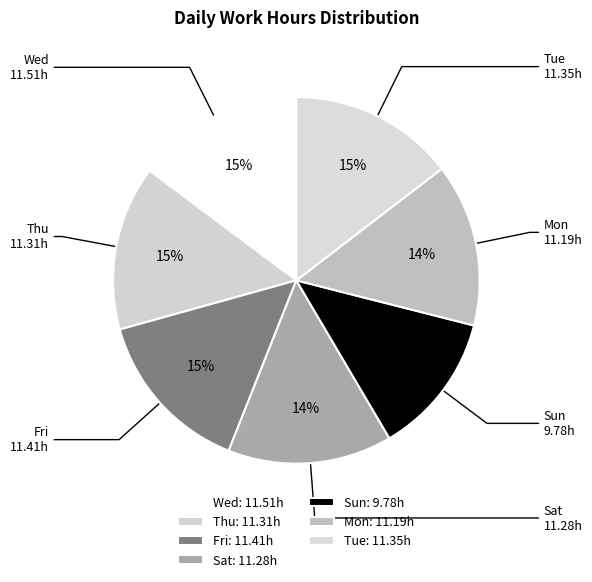

To the nearest percent, what is the combined percentage of Mon and Fri?

29%